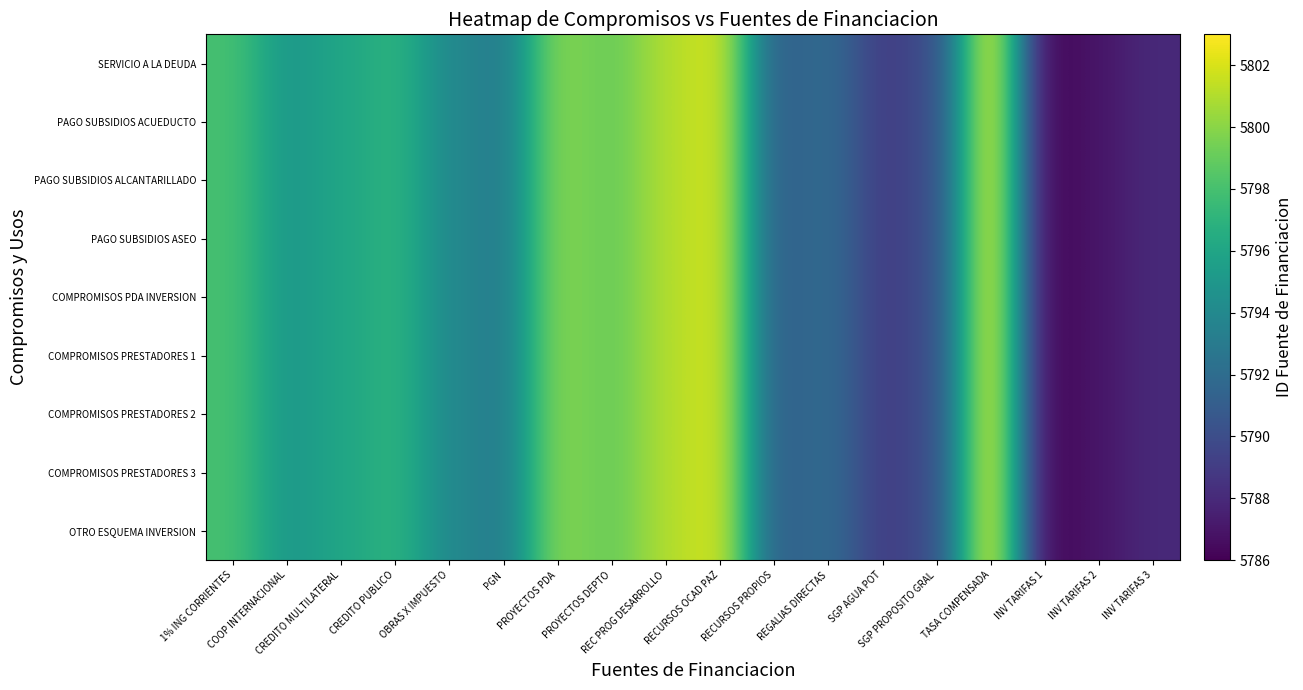

What is the total value across all series at INV TARIFAS 2?

52083